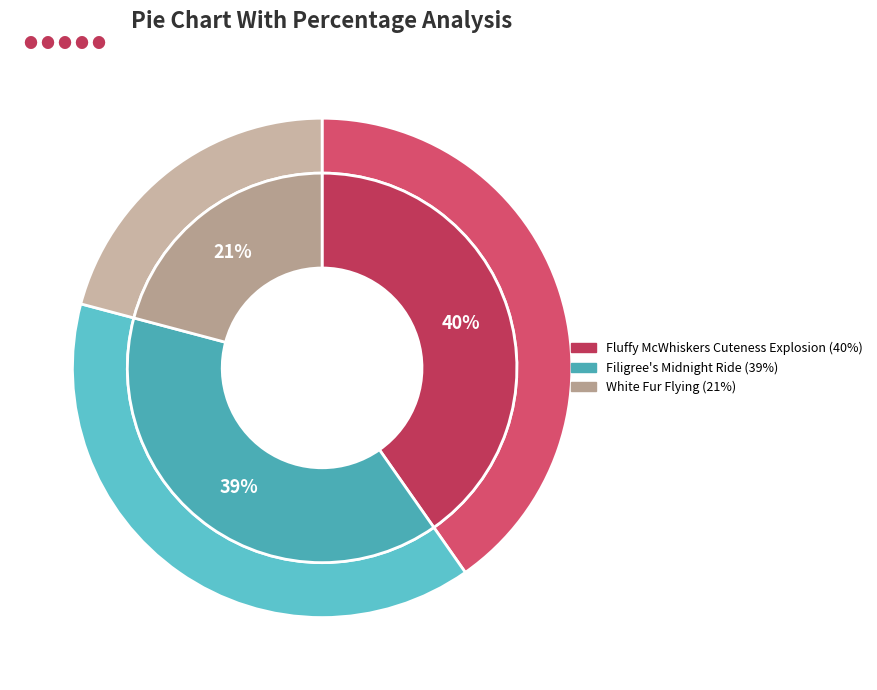

Rank the categories by value from highest to lowest.

Fluffy McWhiskers
Cuteness Explosion, Filigree's
Midnight Ride, White Fur
Flying